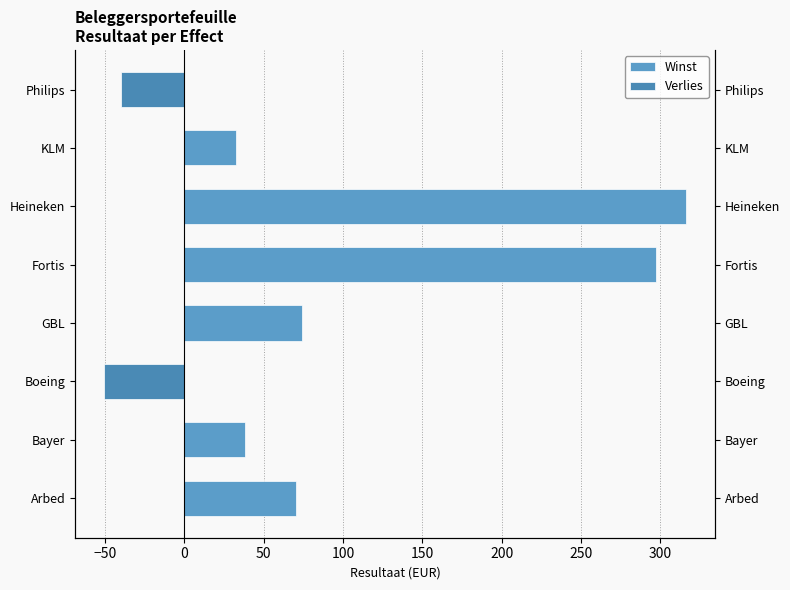

Reading left to right, what are all the values shown in this chart?

Winst: 70.6	38.4	0.0	74.4	297.5	316.1	32.2	0.0
Verlies: 0.0	0.0	-50.6	0.0	0.0	0.0	0.0	-39.7